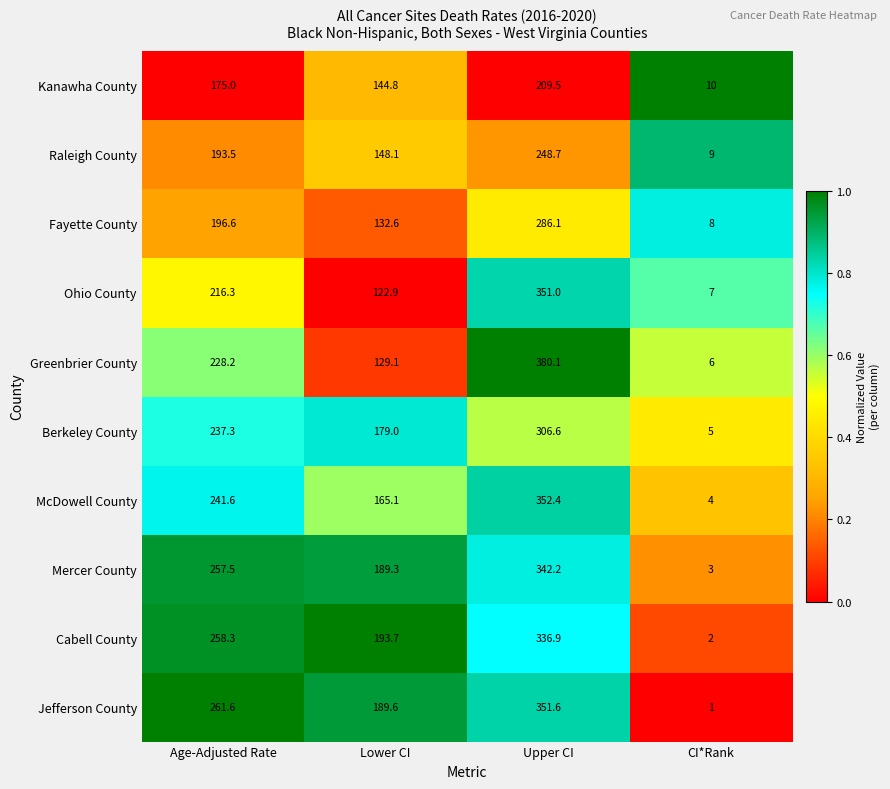

Between Lower CI and Upper CI, which series saw the biggest shift?

Greenbrier County